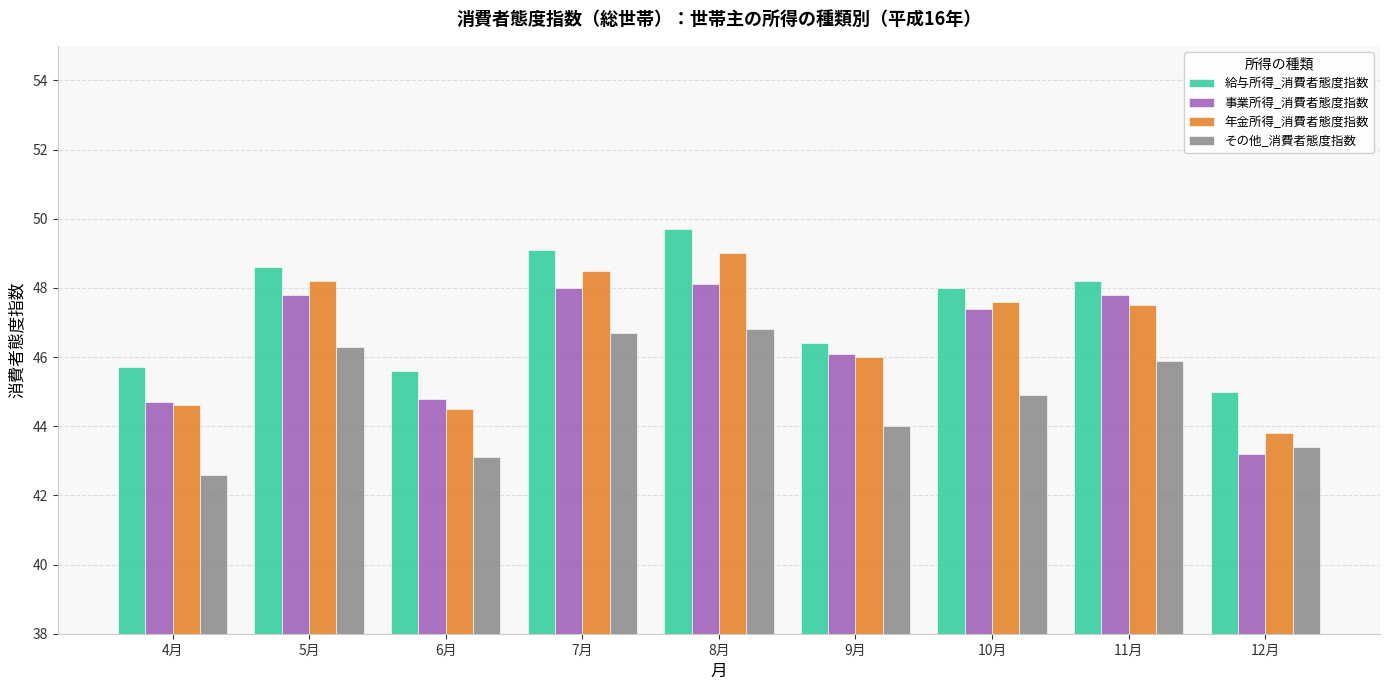

Reading left to right, extract all data points from this chart.

給与所得_消費者態度指数: 45.7	48.6	45.6	49.1	49.7	46.4	48.0	48.2	45.0
事業所得_消費者態度指数: 44.7	47.8	44.8	48.0	48.1	46.1	47.4	47.8	43.2
年金所得_消費者態度指数: 44.6	48.2	44.5	48.5	49.0	46.0	47.6	47.5	43.8
その他_消費者態度指数: 42.6	46.3	43.1	46.7	46.8	44.0	44.9	45.9	43.4